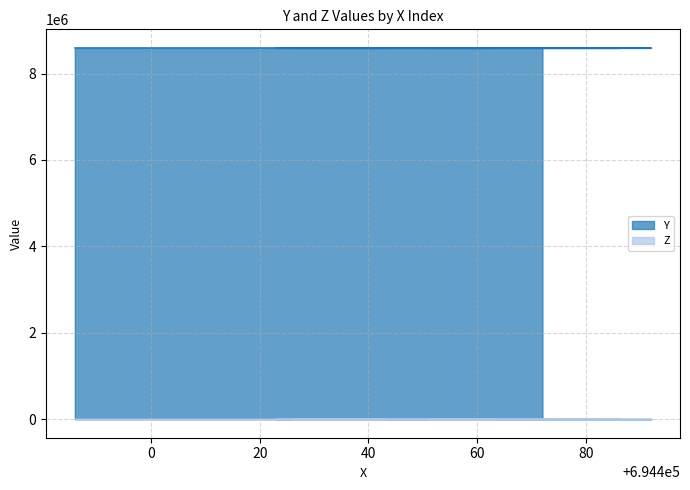

Reading left to right, transcribe all the data shown in this chart.

8593484	8593484	8593508	8593507	8593539	8593537	8593539	8593507	8593483	8593565	8593565